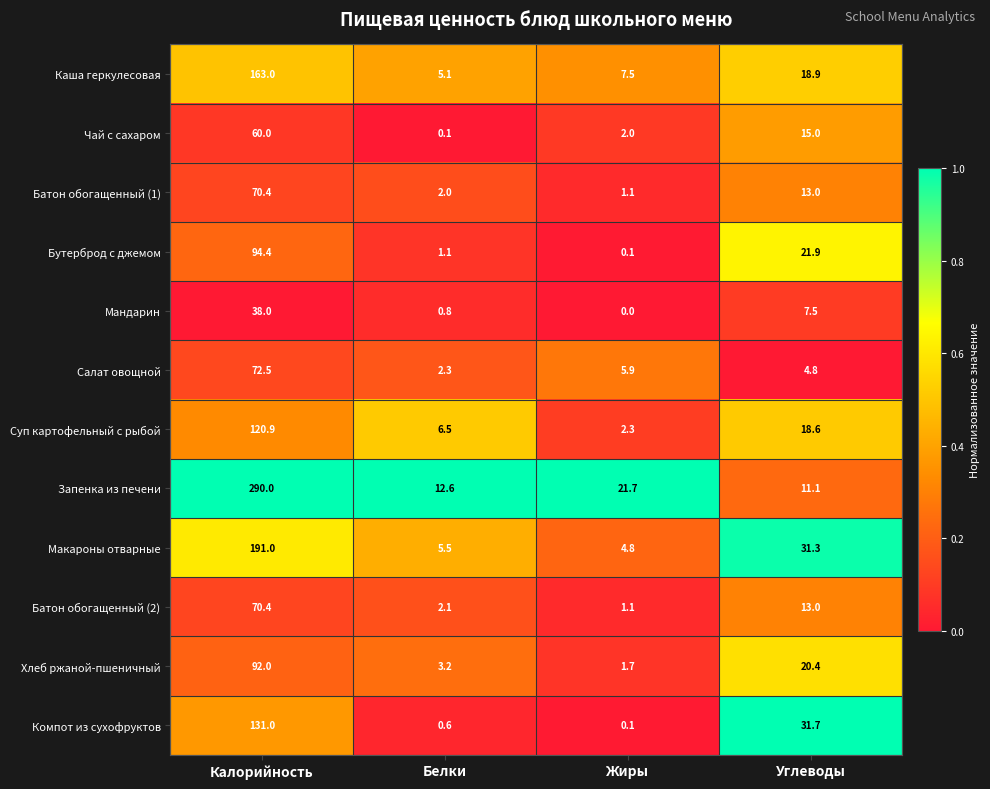

Which series has the largest total across all categories?

Запенка из печени